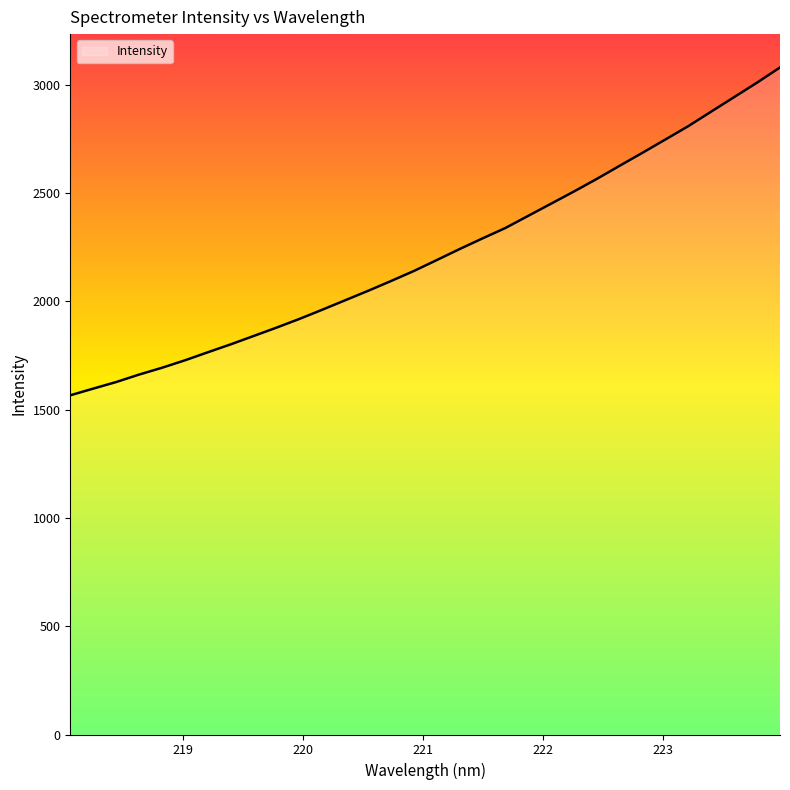

What is the maximum value shown in the chart?

3079.2